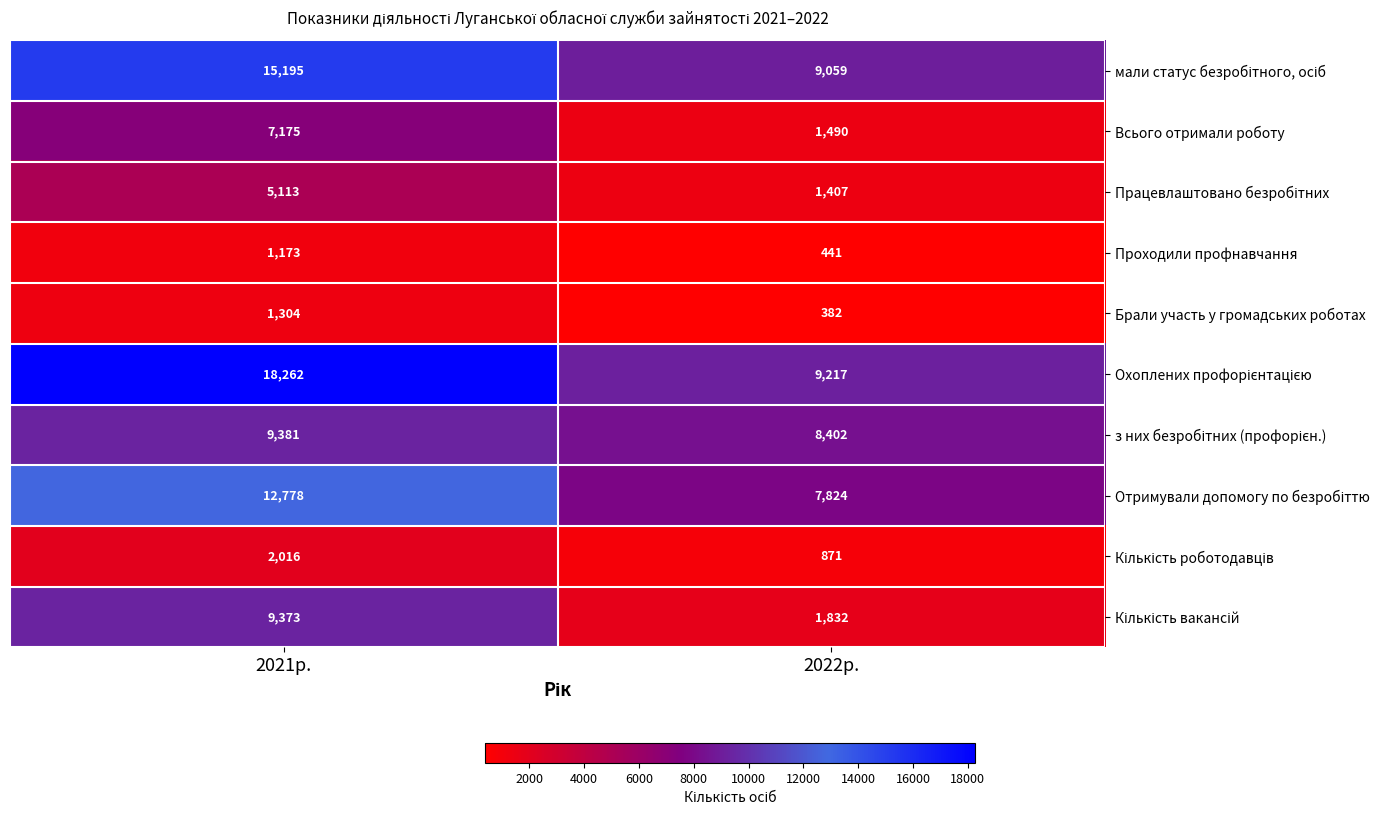

What is the spread (max minus min) of values at 2021р.?

17089